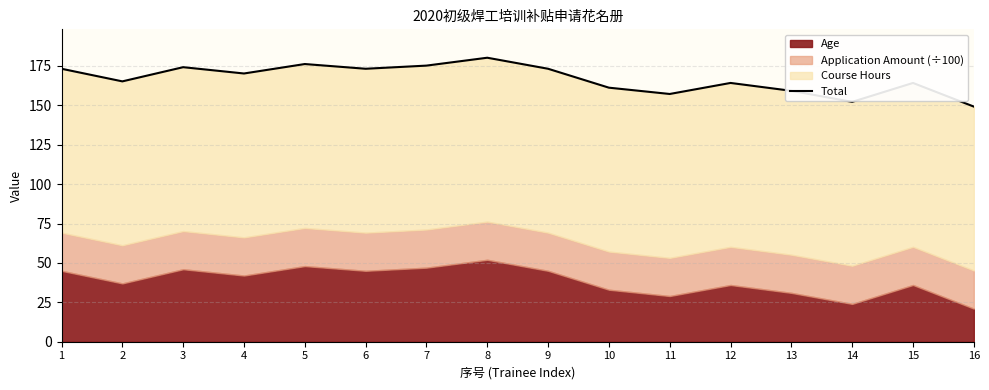

What is the ratio of the value at 5 to the value at 12?

1.1